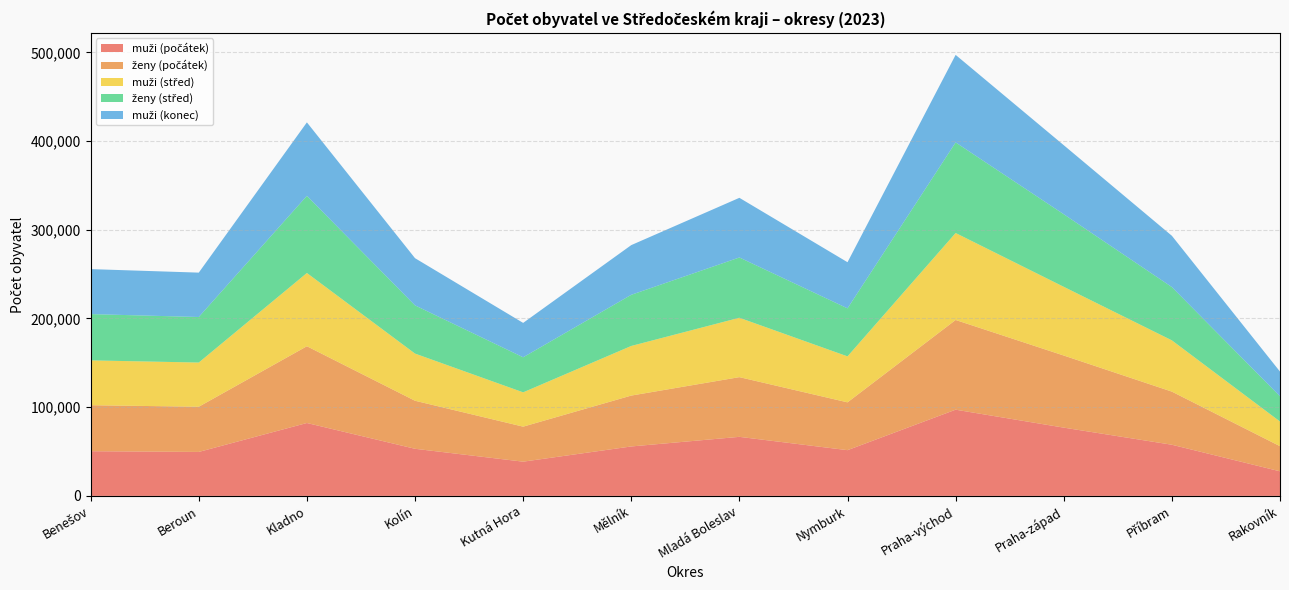

Reading left to right, extract all data points from this chart.

muži (počátek): Benešov=50369	Beroun=49556	Kladno=82182	Kolín=53109	Kutná Hora=38587	Mělník=55735	Mladá Boleslav=66573	Nymburk=51557	Praha-východ=97189	Praha-západ=76953	Příbram=57668	Rakovník=27707
ženy (počátek): Benešov=51859	Beroun=50961	Kladno=86526	Kolín=54159	Kutná Hora=39485	Mělník=57365	Mladá Boleslav=67303	Nymburk=53906	Praha-východ=101123	Praha-západ=81282	Příbram=59886	Rakovník=28351
muži (střed): Benešov=50536	Beroun=49805	Kladno=82565	Kolín=53160	Kutná Hora=38671	Mělník=55926	Mladá Boleslav=66934	Nymburk=51813	Praha-východ=98045	Praha-západ=77457	Příbram=57778	Rakovník=27790
ženy (střed): Benešov=52166	Beroun=51342	Kladno=86968	Kolín=54343	Kutná Hora=39528	Mělník=57668	Mladá Boleslav=67963	Nymburk=54149	Praha-východ=102108	Praha-západ=81828	Příbram=60077	Rakovník=28453
muži (konec): Benešov=50712	Beroun=50025	Kladno=82816	Kolín=53193	Kutná Hora=38738	Mělník=56006	Mladá Boleslav=67233	Nymburk=51990	Praha-východ=98663	Praha-západ=77808	Příbram=57806	Rakovník=27824